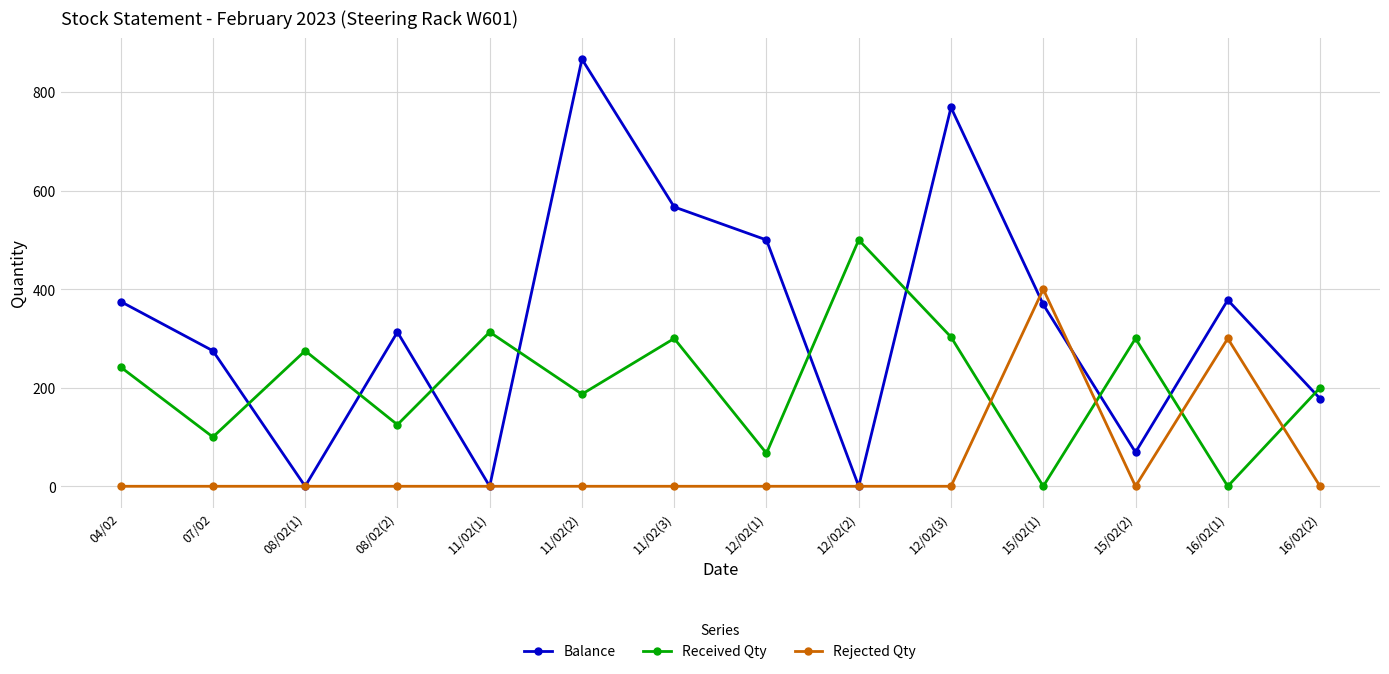

Rank the series by their average value, from lowest to highest.

Rejected Qty, Received Qty, Balance